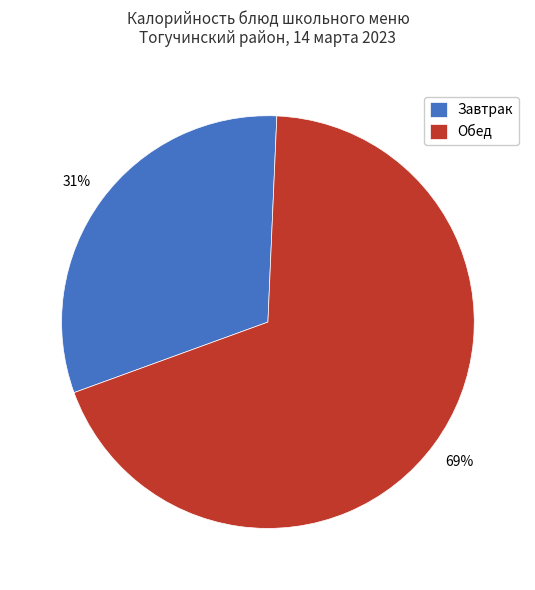

Rank the categories by value from highest to lowest.

Обед, Завтрак